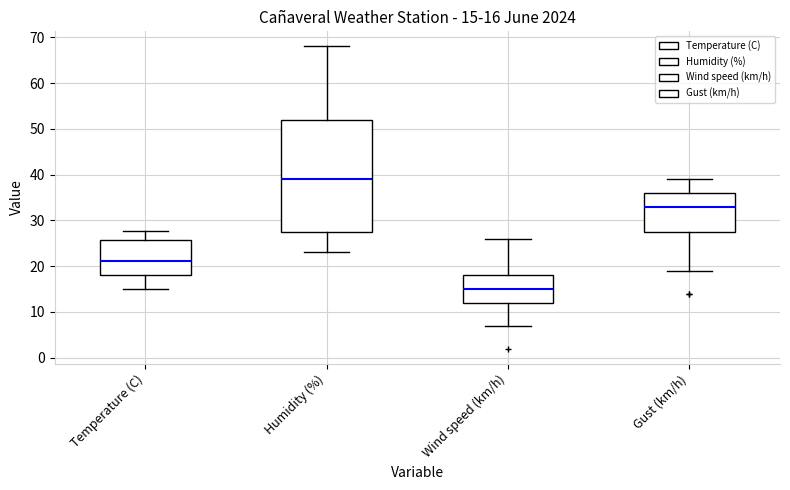

Which box is the tallest, from its lower edge to its upper edge?

Humidity (%)